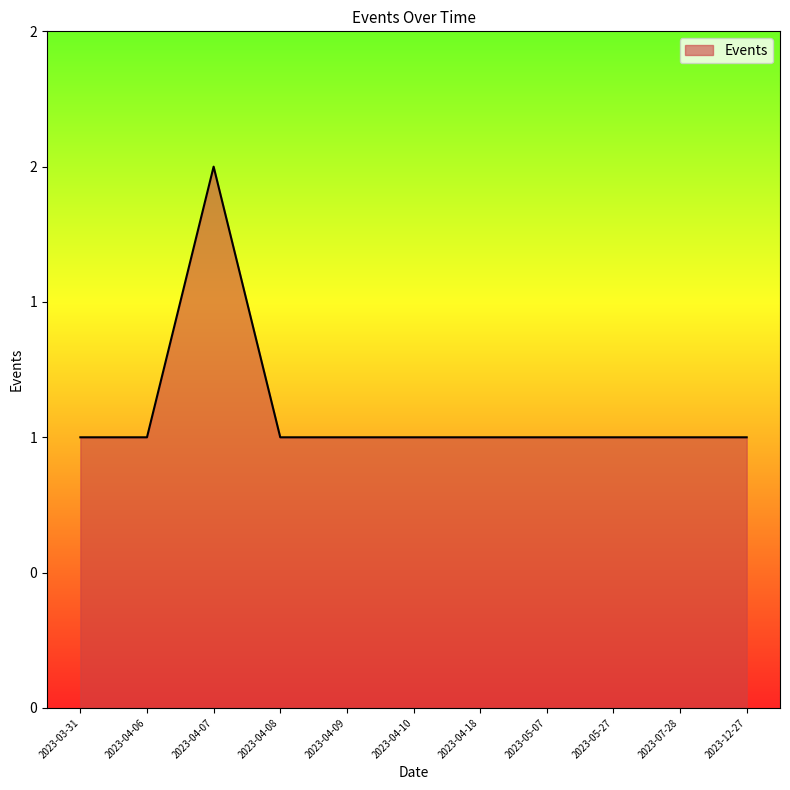

What is the label of the 1st point from the right?

2023-12-27